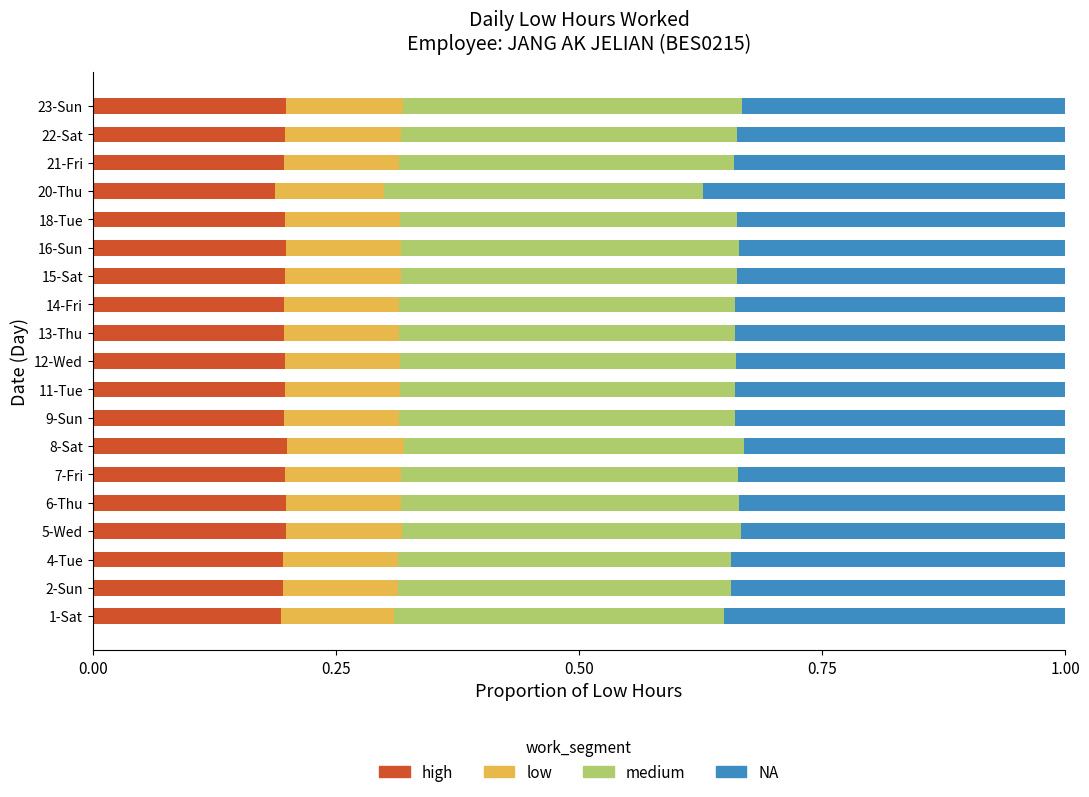

What is the total value across all series at 15-Sat?

1.0